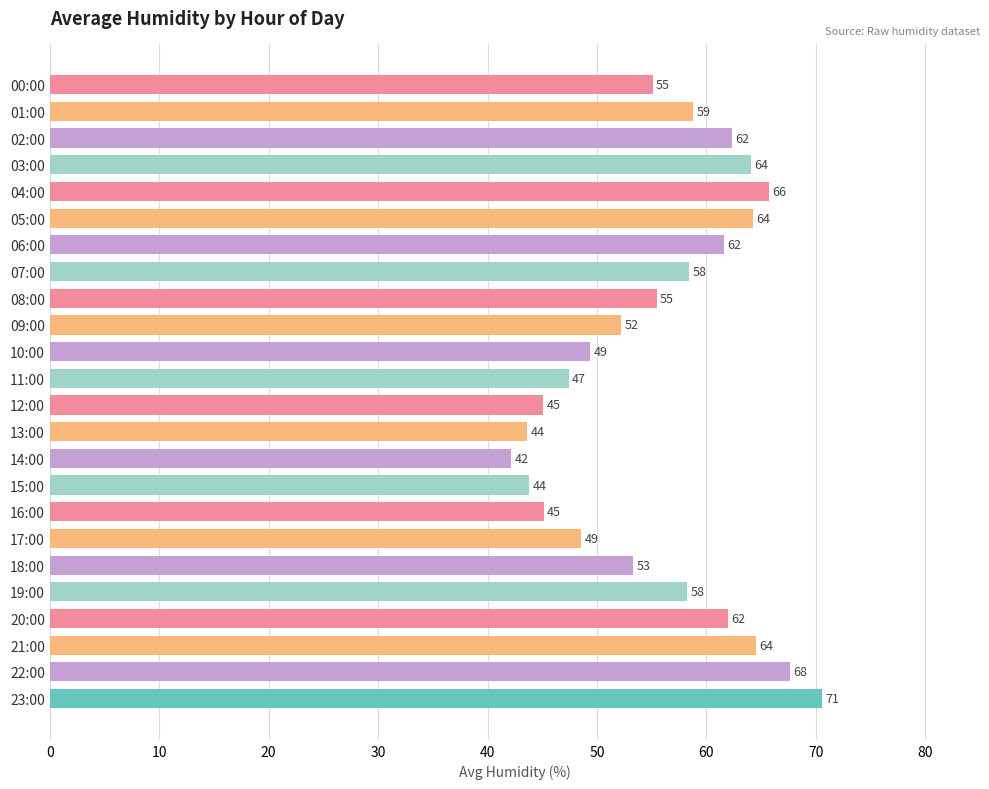

Does the chart contain stacked bars?

No